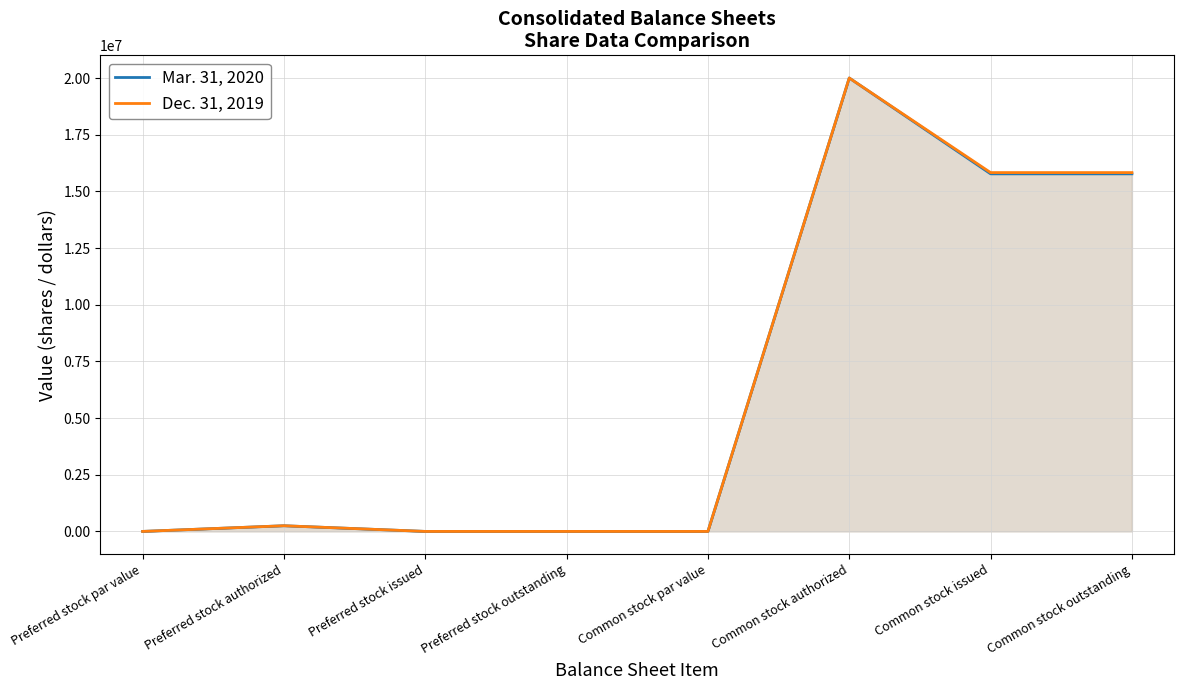

What is the total value across all series at Preferred stock authorized?

500000